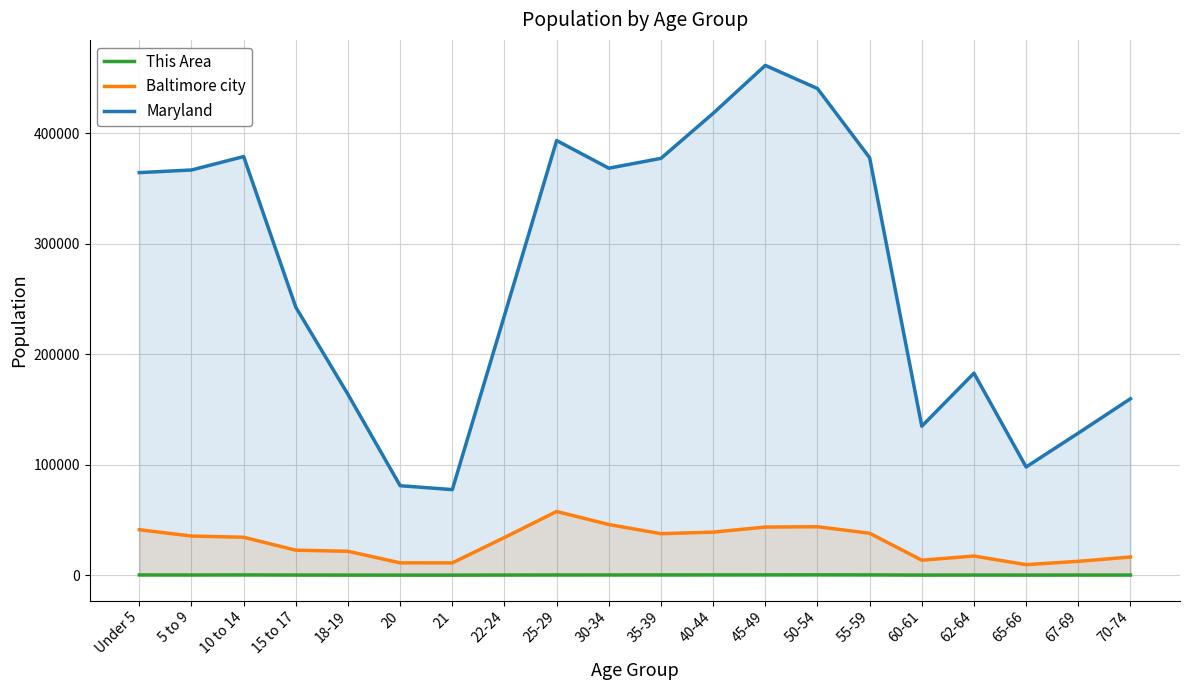

Read the Maryland value at Under 5.

364488